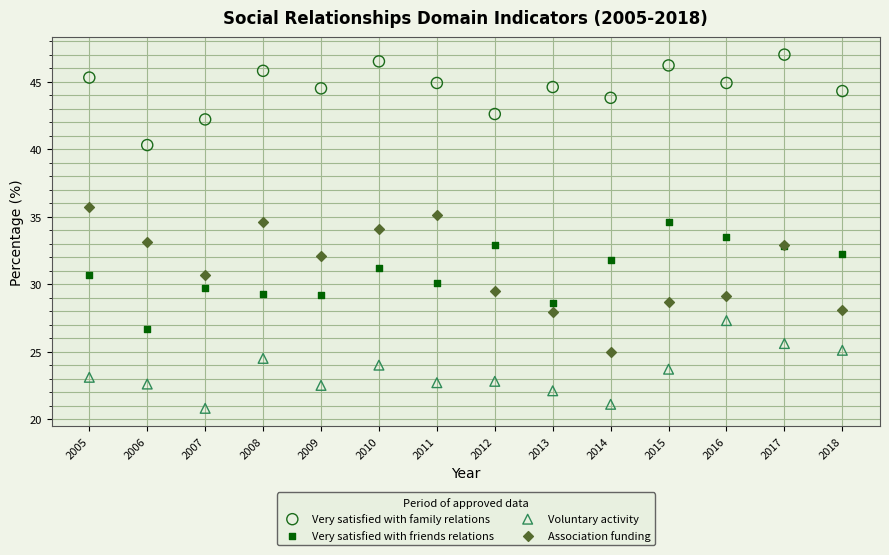

Which series has the widest spread of Y values?

Association funding